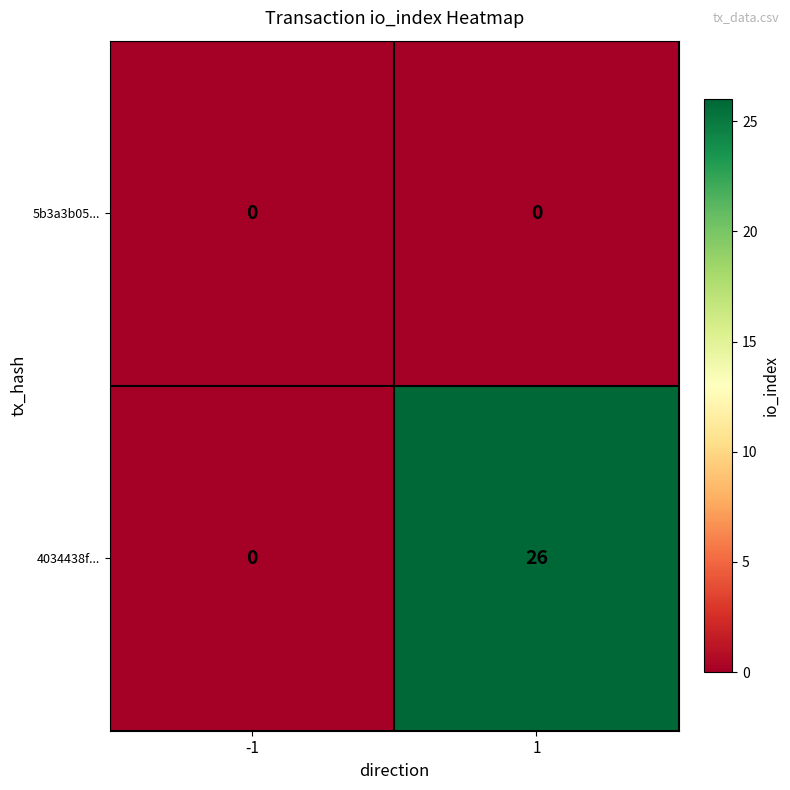

Between -1 and 1, which series saw the biggest shift?

4034438f...